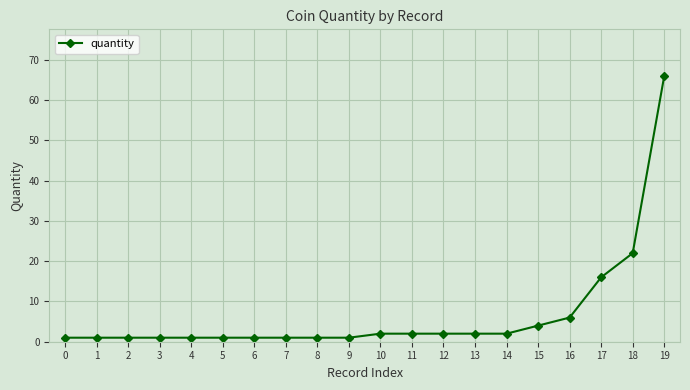

Between 7 and 18, which is larger?

18